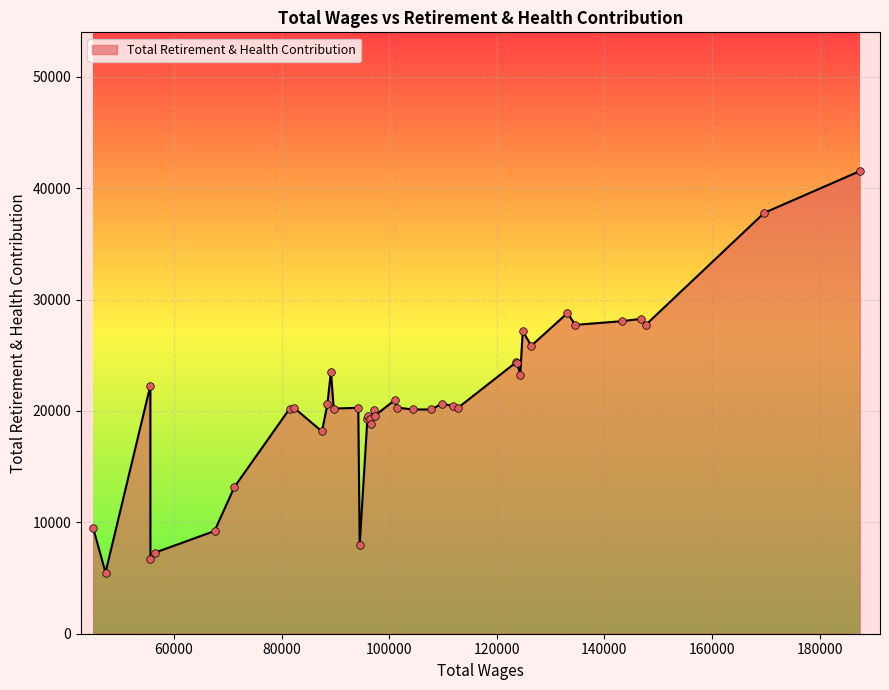

What is the maximum value shown in the chart?

41532